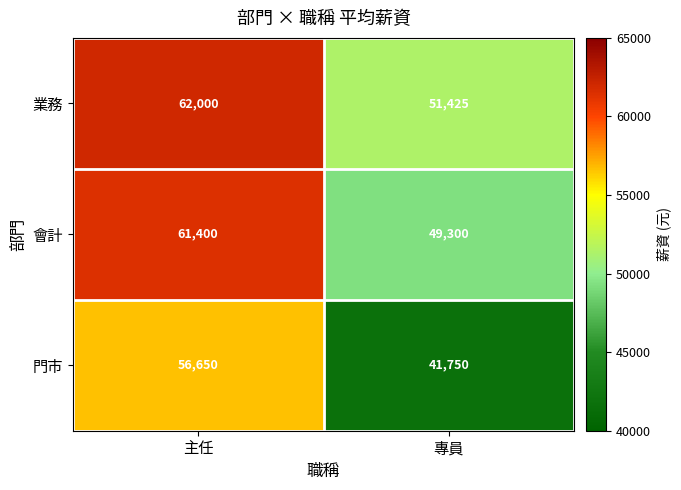

Which category has the highest value across all series?

主任